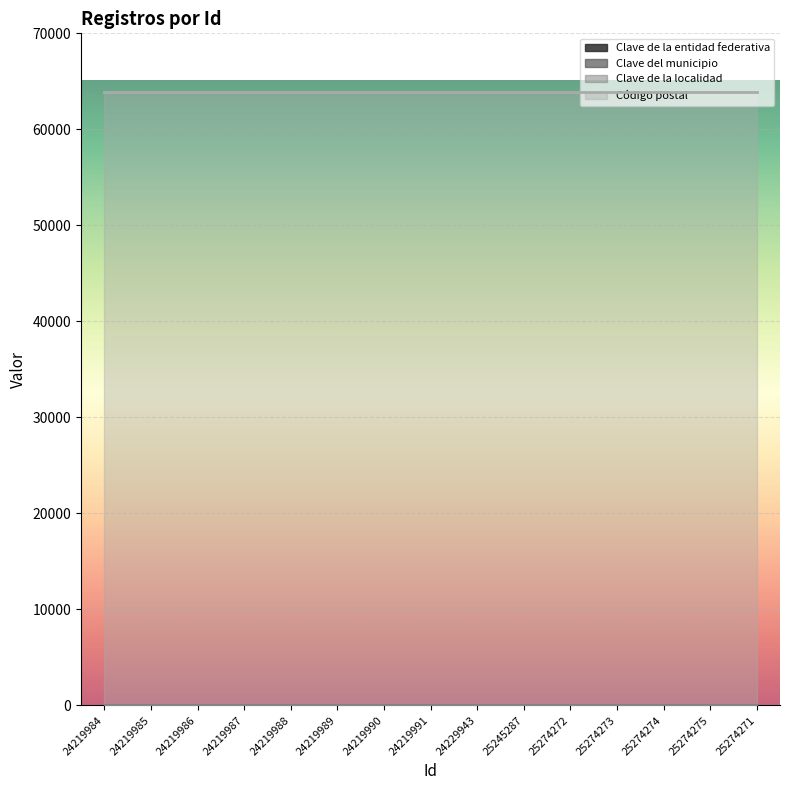

Which category has the lowest value in the Clave de la localidad series?

24219984